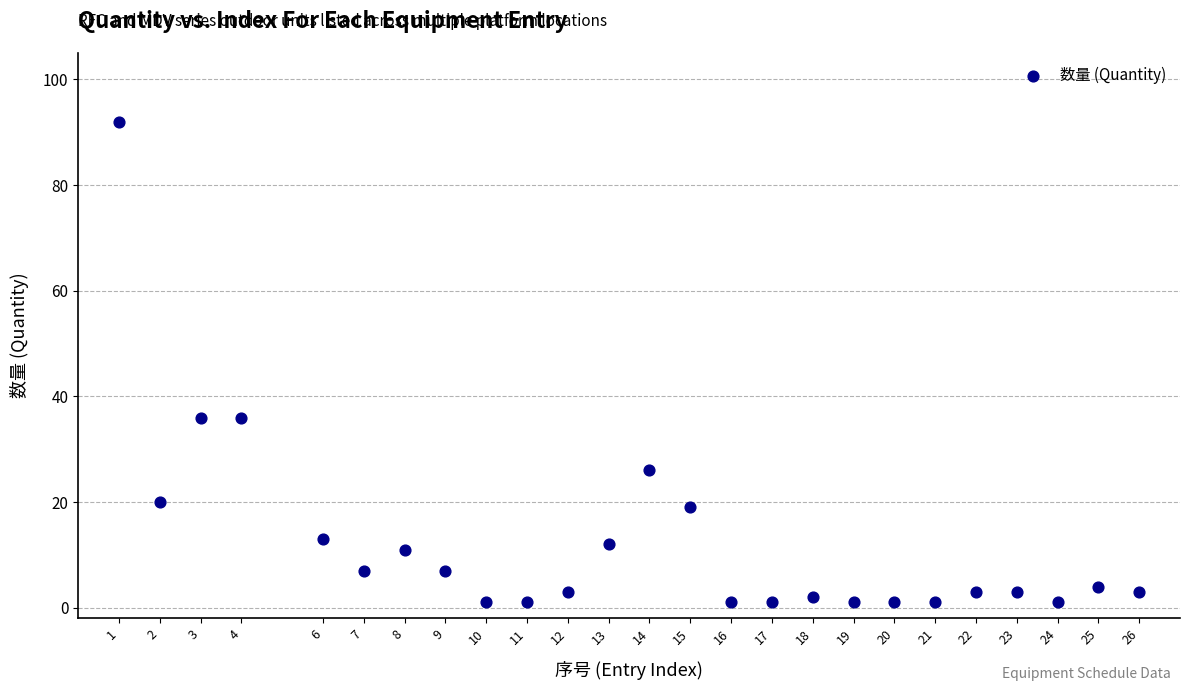

What is the range of X values (max minus min)?

25